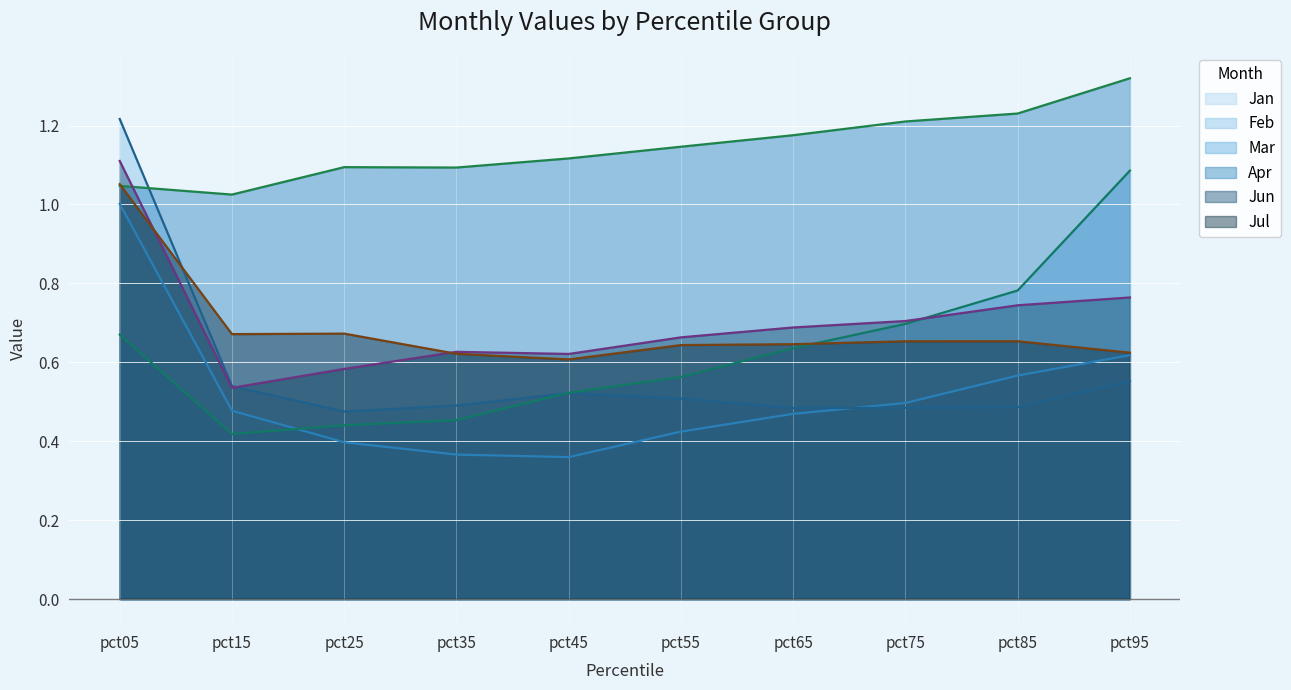

The Jun series shows 1.1 at pct45. True or false?

False